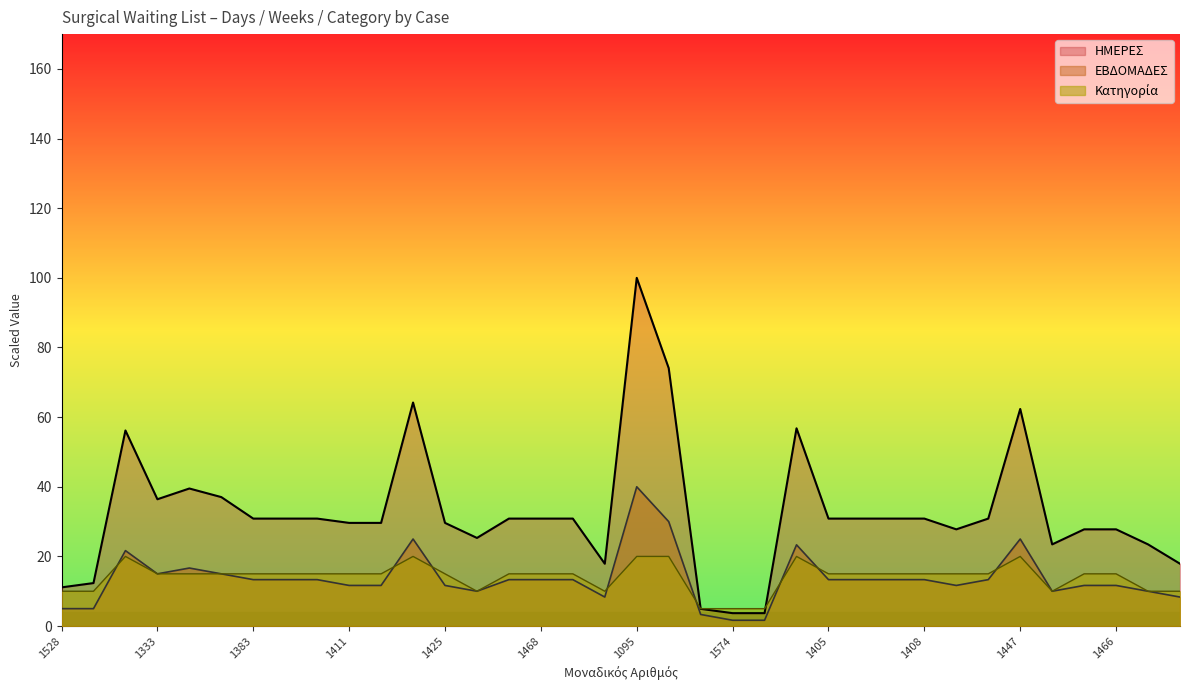

At which category does ΗΜΕΡΕΣ reach its first local peak?

1544